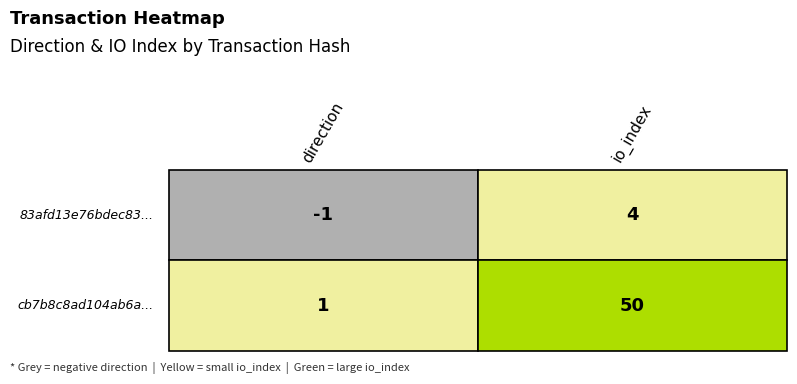

What is the sum of the cb7b8c8a... values at 0 and 1?

51